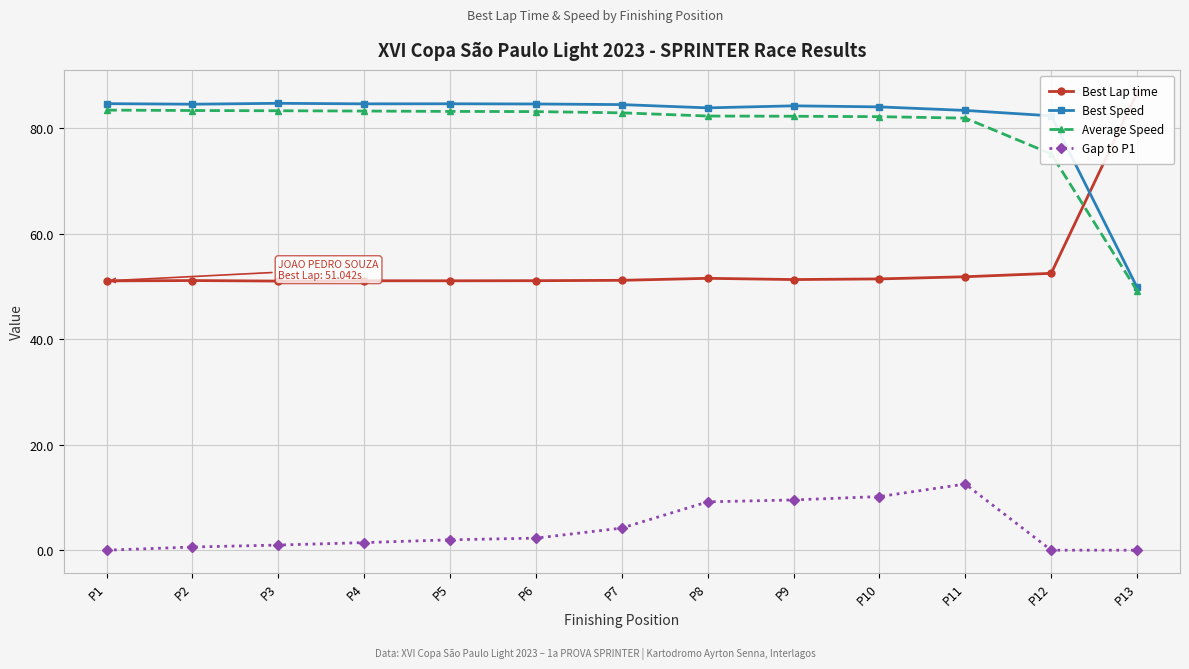

True or false: Best Speed has more than 1 points higher than both neighbors.

True